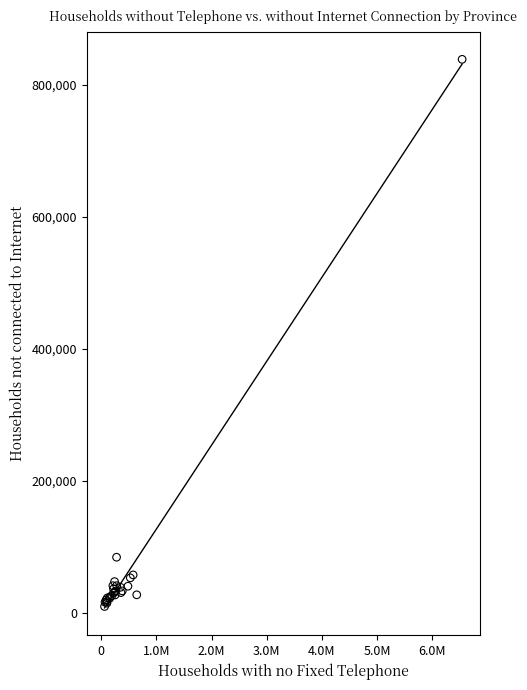

What Y value in the scatter plot is closest to 424327?

84763